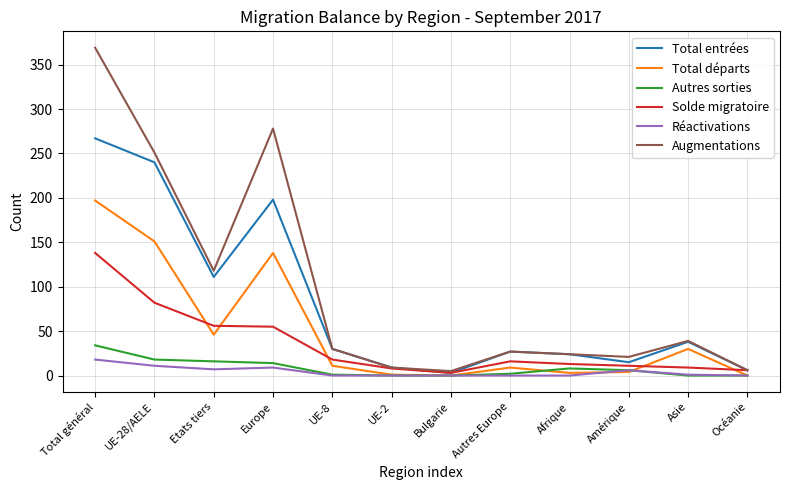

The value of Total entrées at Etats tiers is 162. True or false?

False